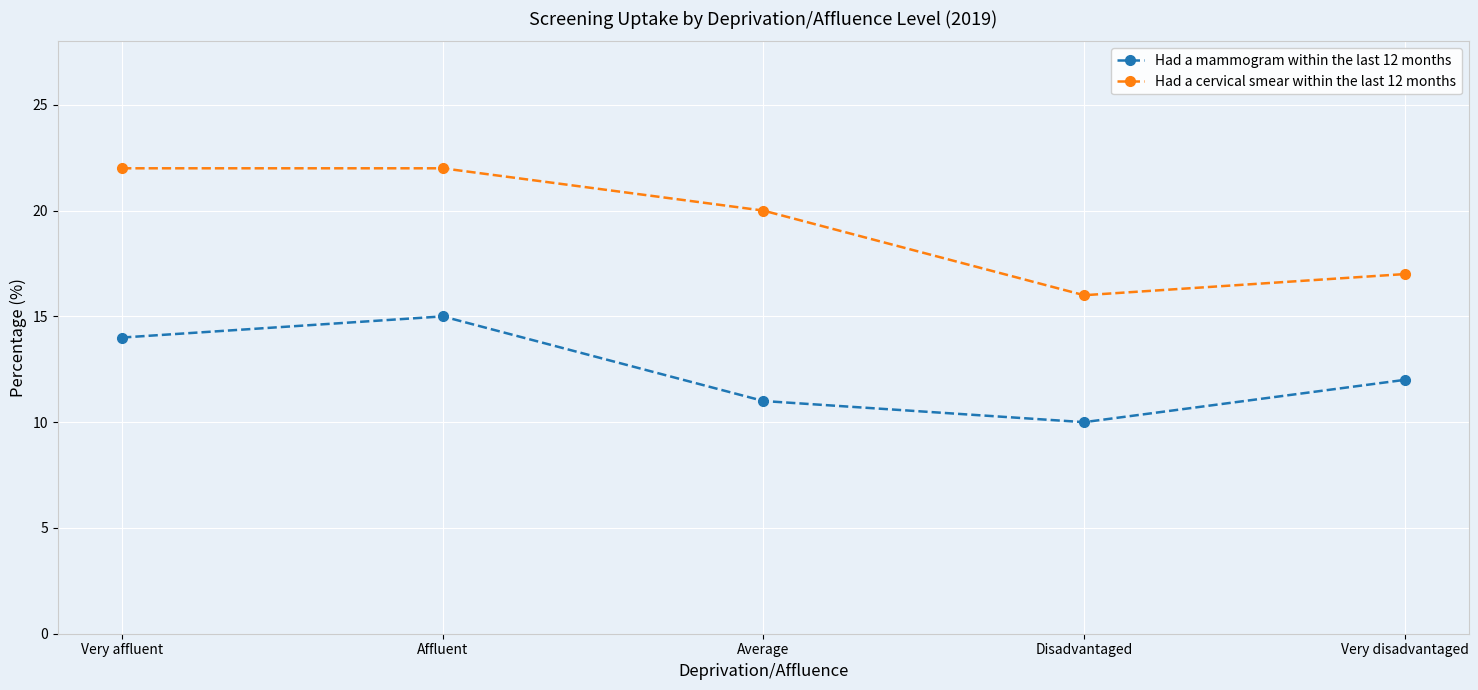

The Had a cervical smear within the last 12 months series shows 11 at Very disadvantaged. True or false?

False